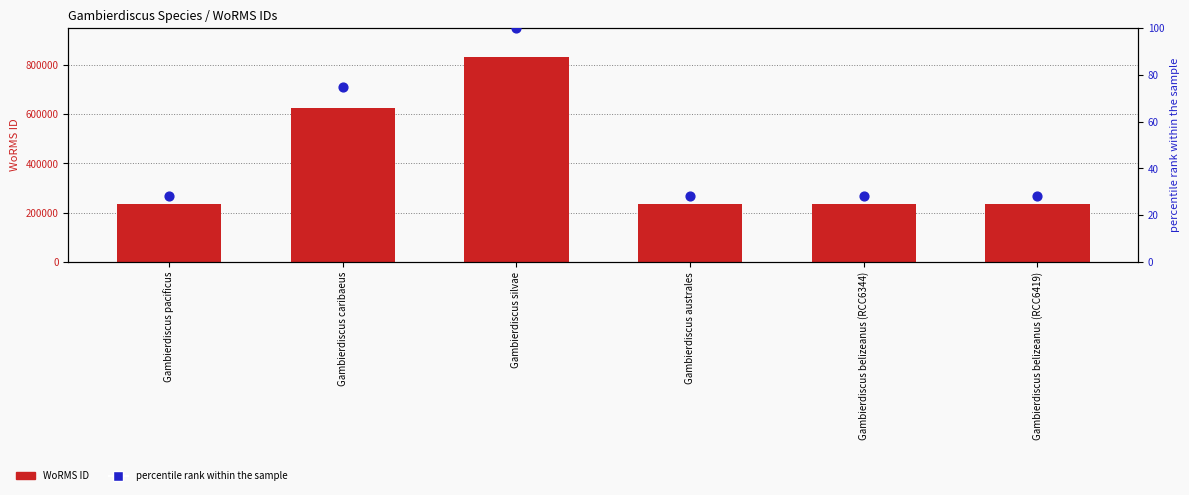

At how many categories does at least one series exceed 688363?

1